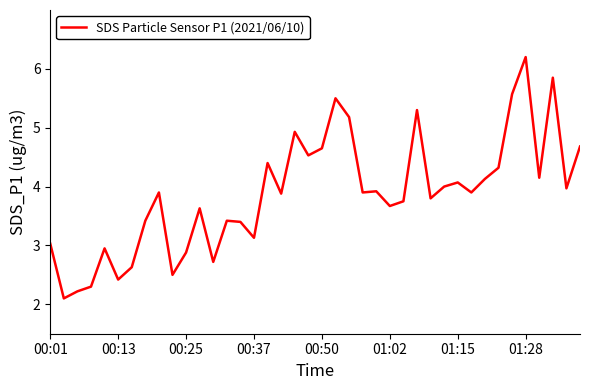

What is the maximum value shown in the chart?

6.2